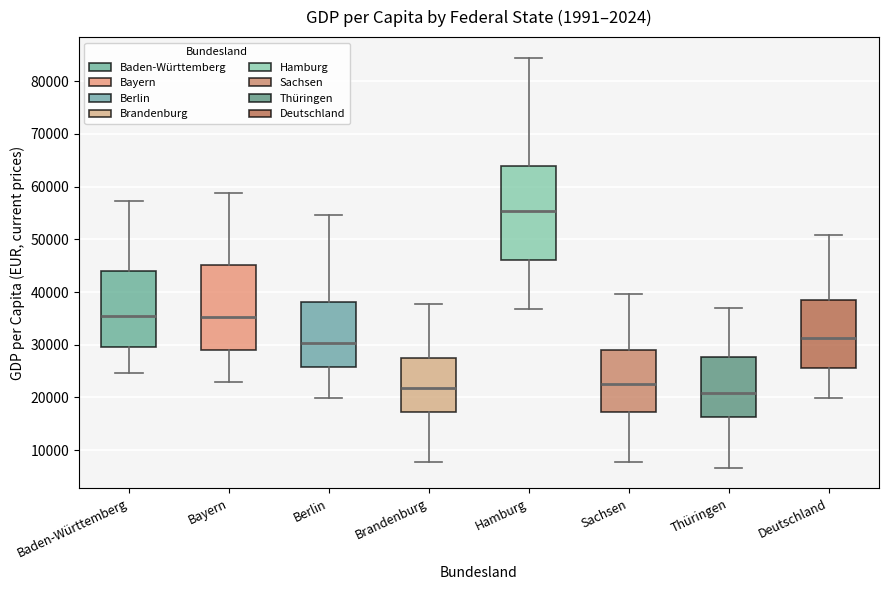

Where does the median line of the box for Deutschland sit on the y-axis? The values are not printed on the chart, so give them approximately, as read against the axis.

31000